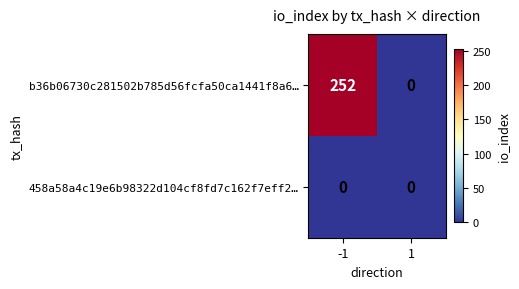

What is the difference between the maximum and minimum values in the b36b06730c281502b785d56fcfa50ca1441f8a6… series?

252